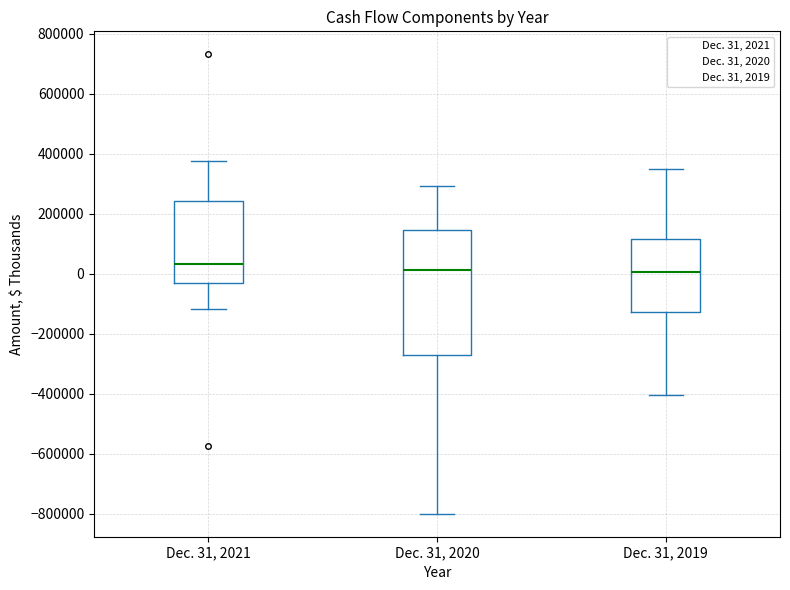

Comparing the boxes themselves (not the whiskers), which one is the tallest?

Dec. 31, 2020